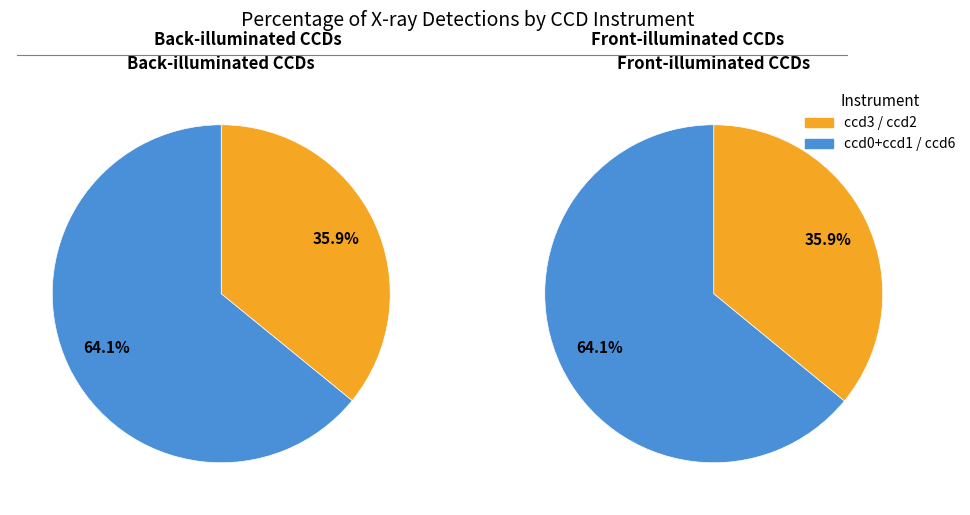

Combined, do ccd6 and ccd2 account for over 50%?

No